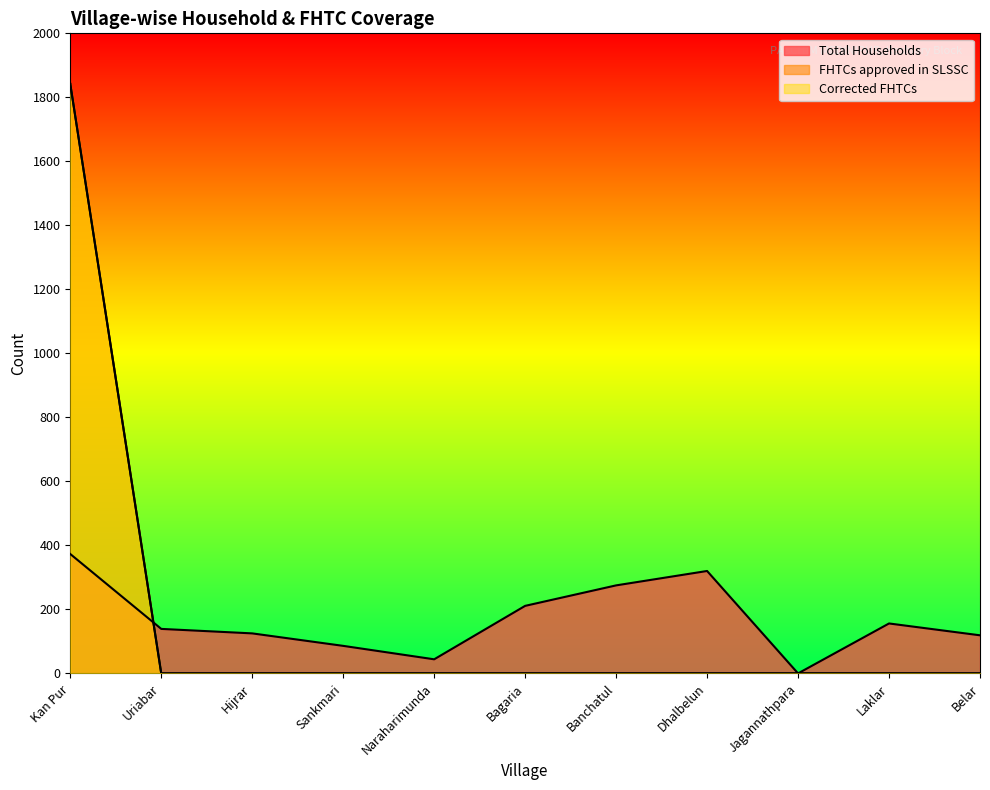

What position from the left is Dhalbelun?

8